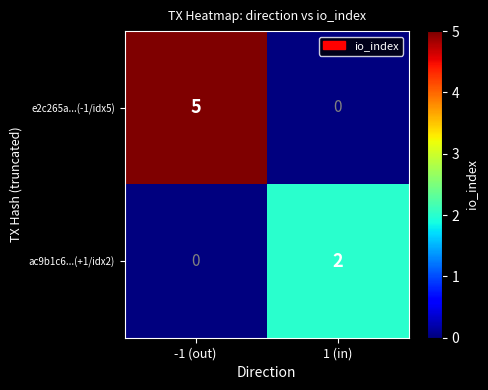

Reading left to right, what are all the values shown in this chart?

e2c265a...(-1/idx5): 5	0
ac9b1c6...(+1/idx2): 0	2